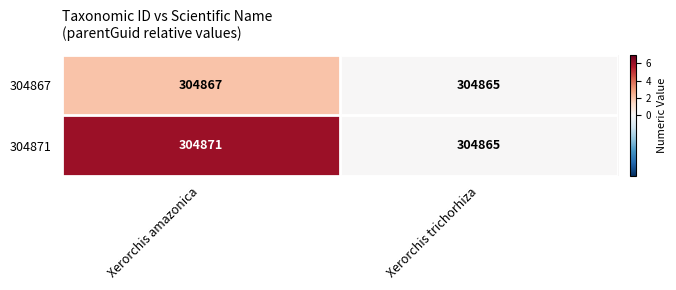

How many series are shown in this chart?

2